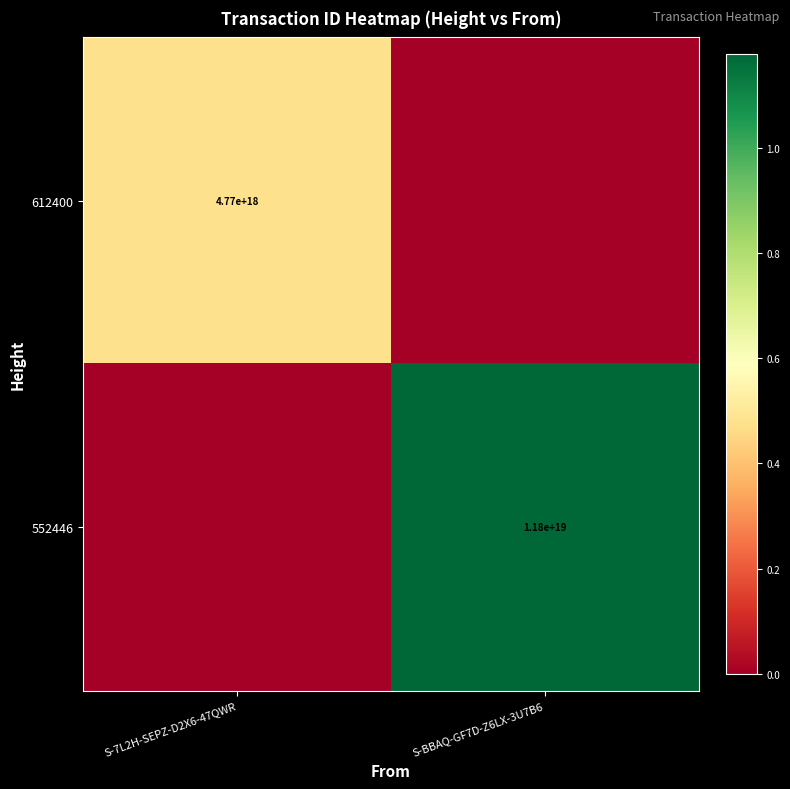

The value of 552446 at S-BBAQ-GF7D-Z6LX-3U7B6 is 11800000000000000000. True or false?

True